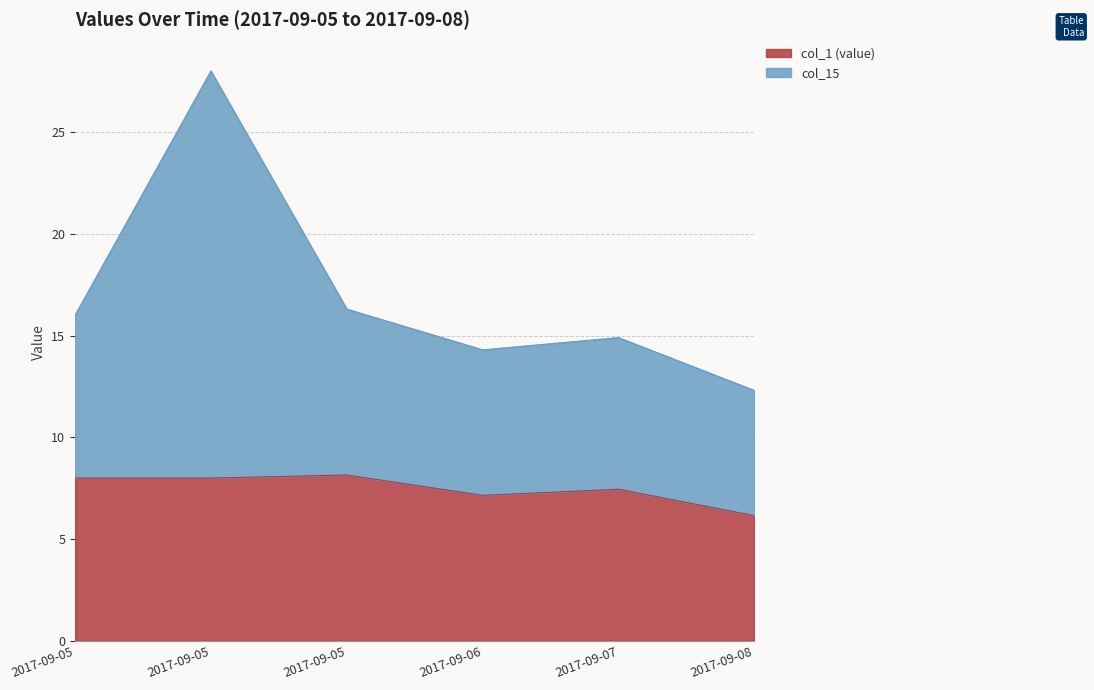

Reading left to right, transcribe all the data shown in this chart.

col_1 (value): 8.0	8.0	8.2	7.2	7.5	6.2
col_15: 16.0	28.0	16.3	14.3	14.9	12.3